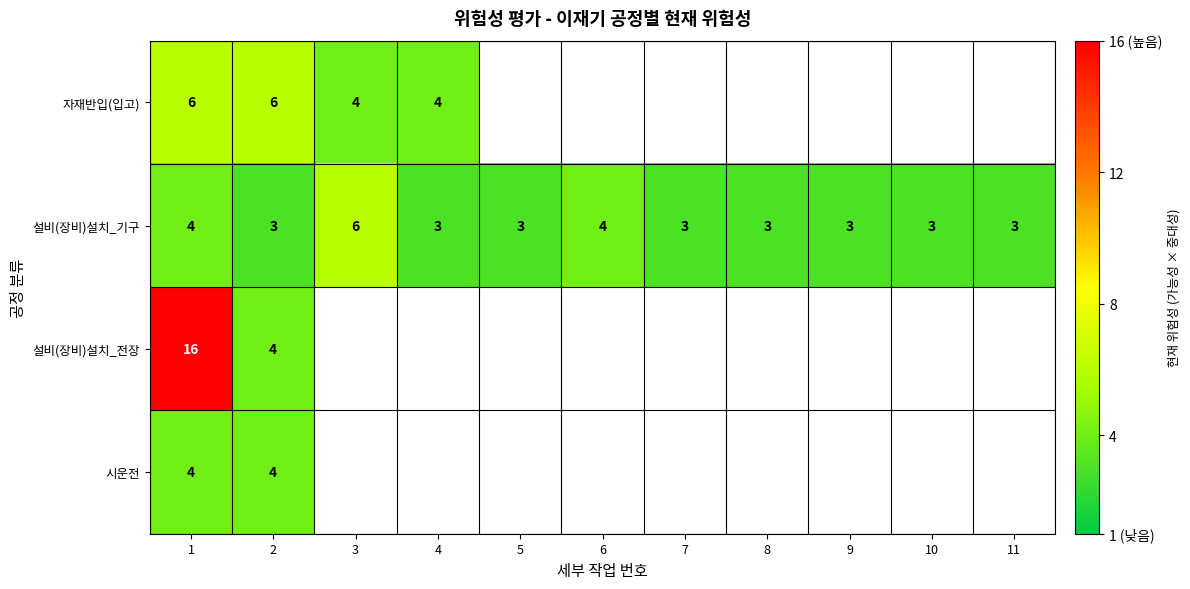

Is it true that 설비(장비)설치_기구 equals 5 at 4?

False